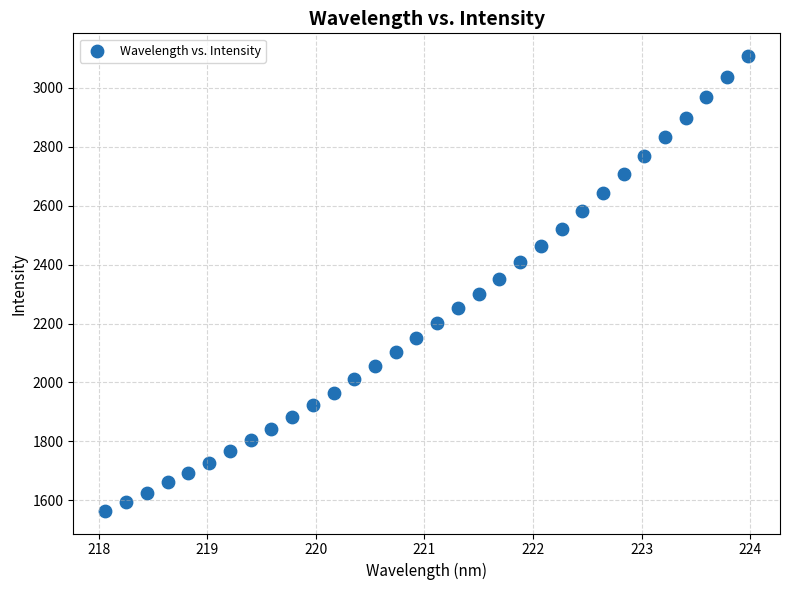

What is the range of Y values (max minus min)?

1542.7